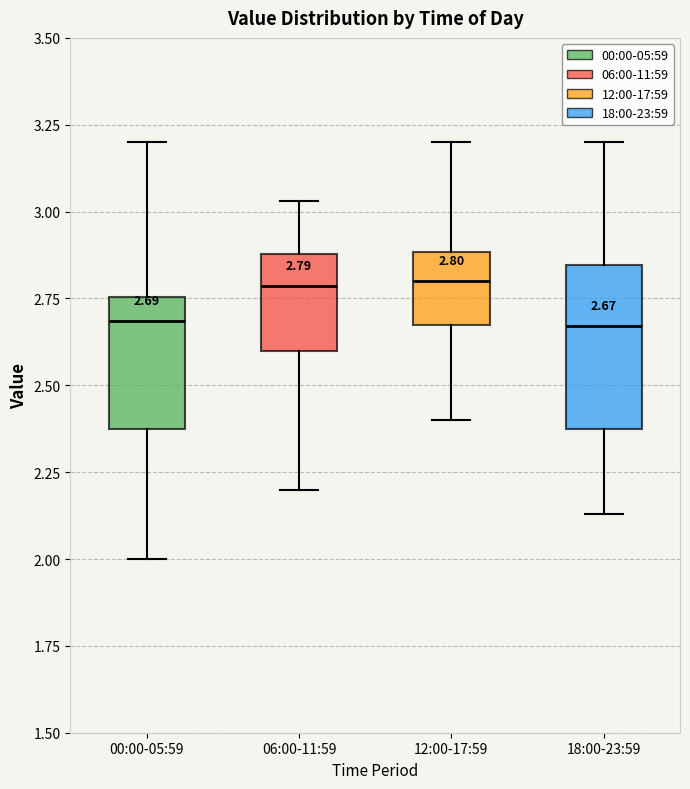

Which box is the tallest, from its lower edge to its upper edge?

18:00-23:59